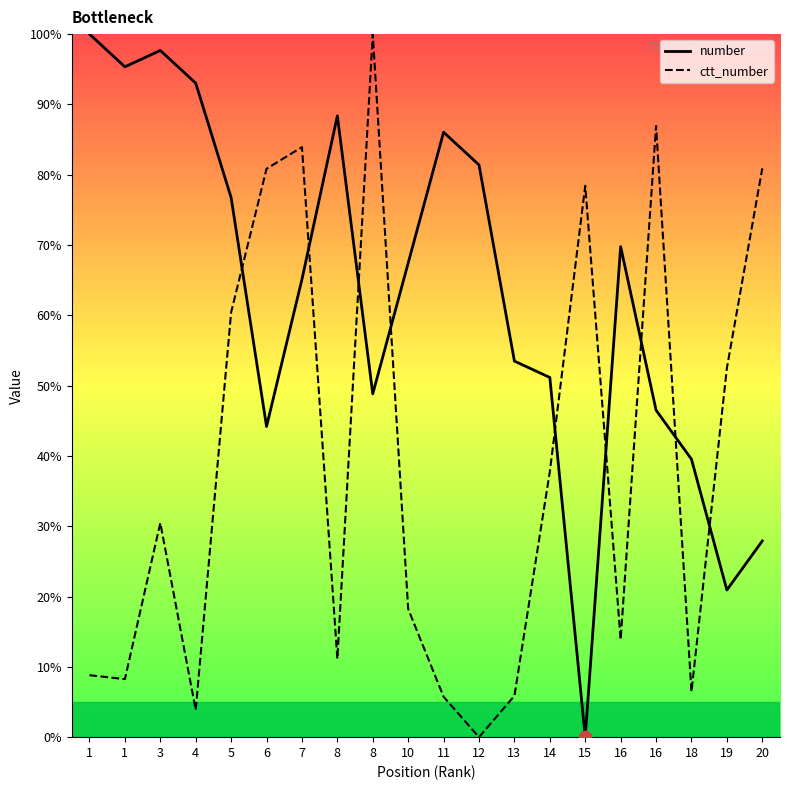

Which series reaches the maximum Y coordinate?

number